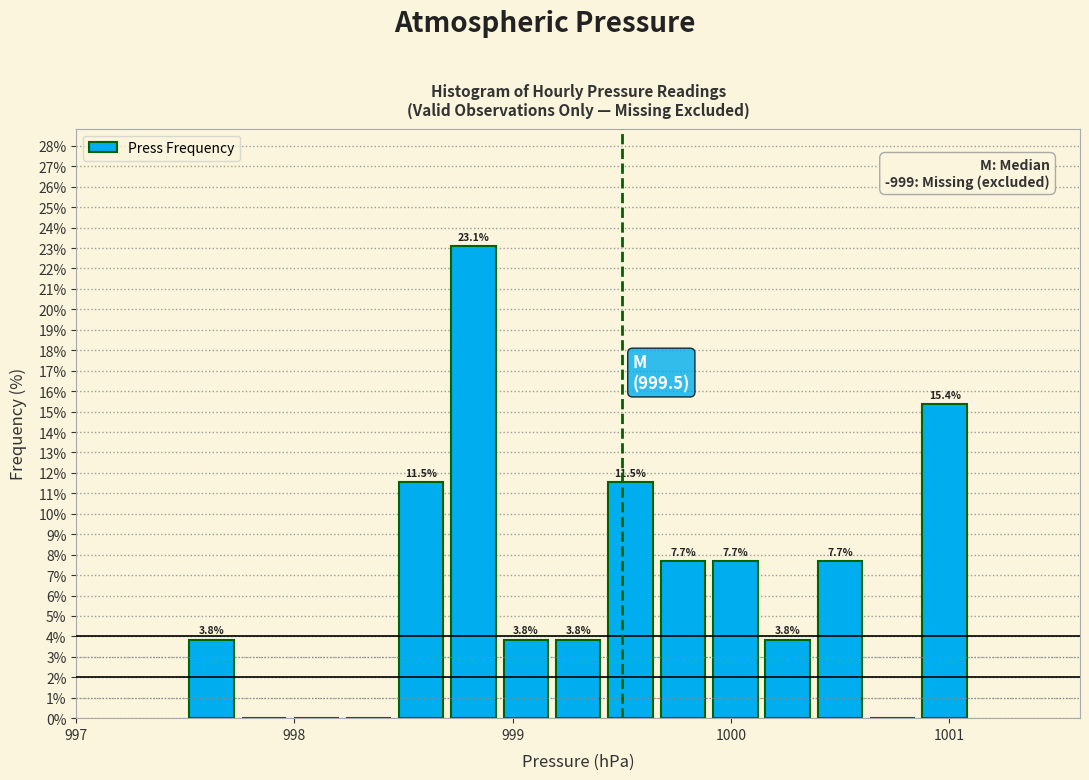

Read against the x-axis, roughly where is the centre of the tallest bar?

998.8